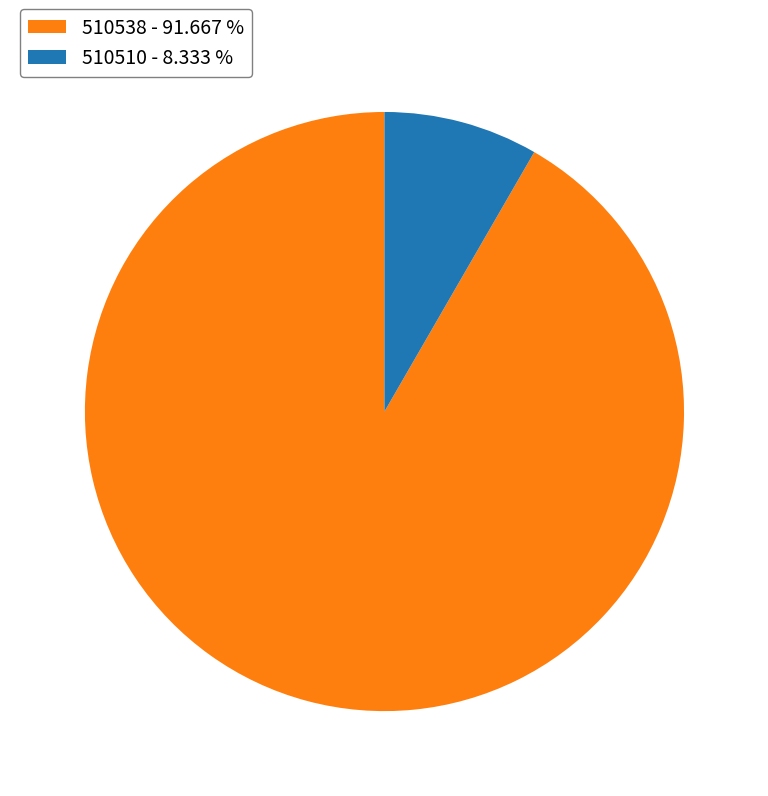

Count the number of slices in the pie.

2